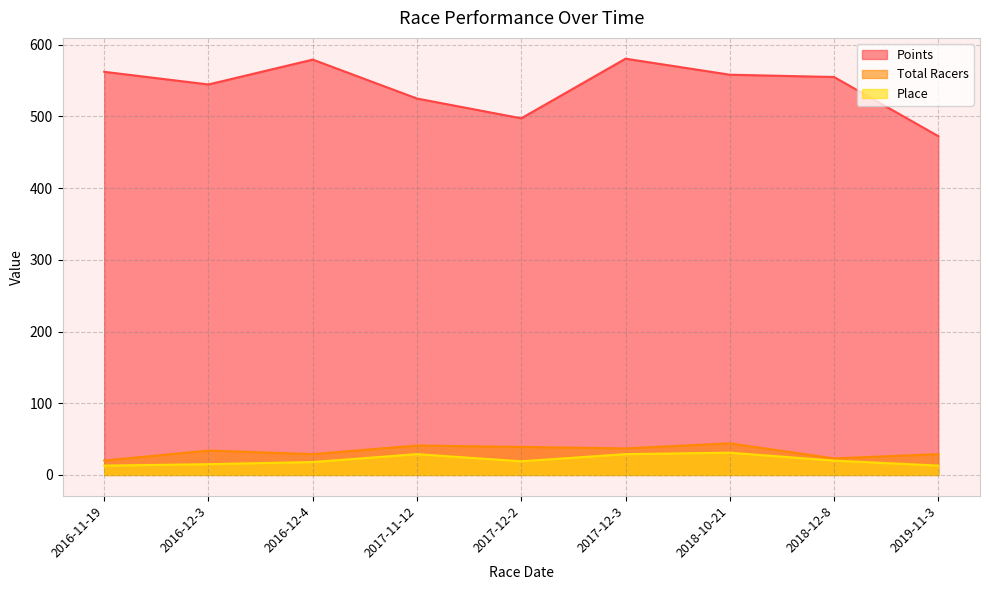

Where does the Points series first go above 554?

2016-11-19